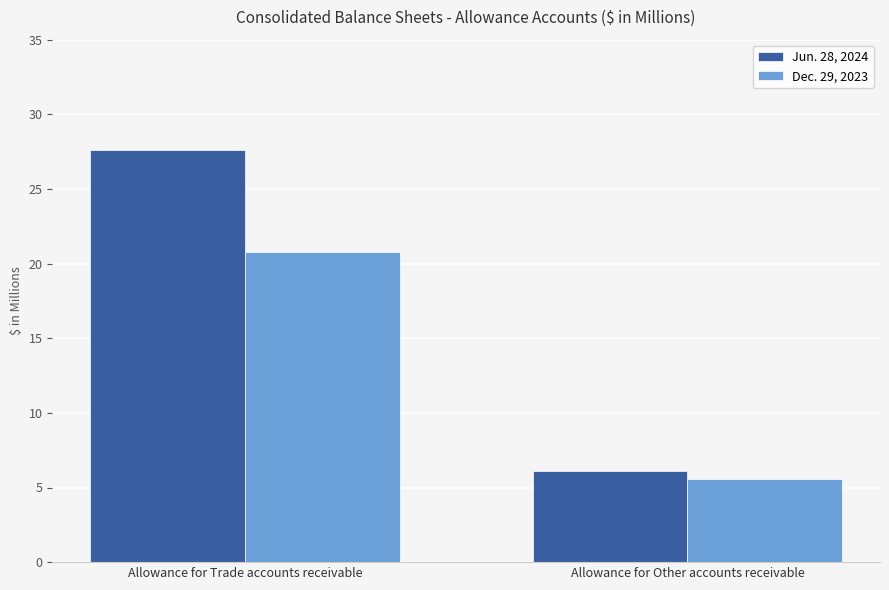

Which series changed the most between Allowance for Trade accounts receivable and Allowance for Other accounts receivable?

Jun. 28, 2024